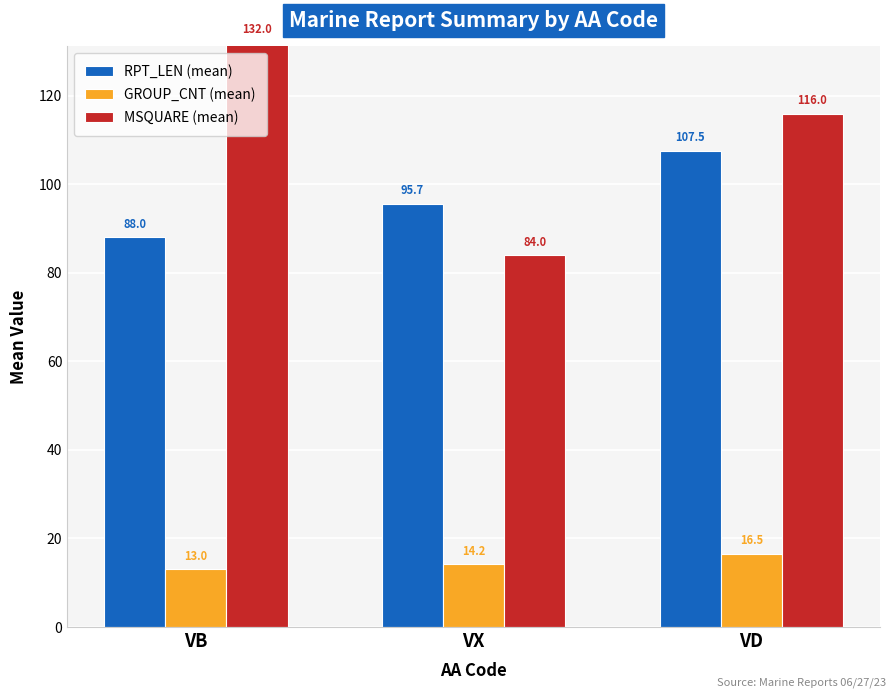

Is the value of RPT_LEN (mean) at VX greater than the value of GROUP_CNT (mean) at VX?

Yes